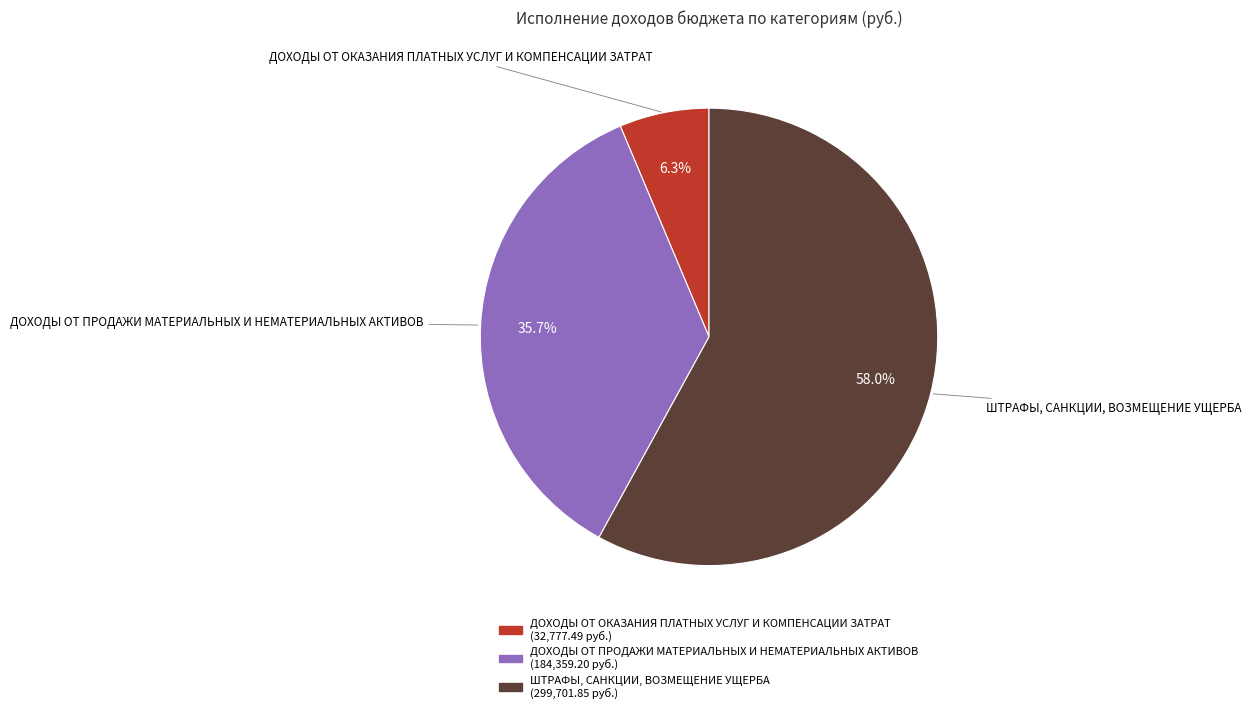

Count the number of slices in the pie.

3